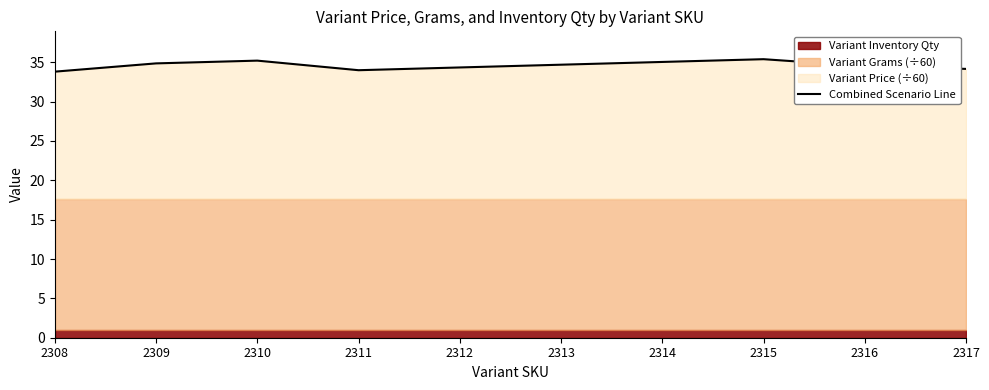

What is the minimum value for Combined Scenario Line?

33.8